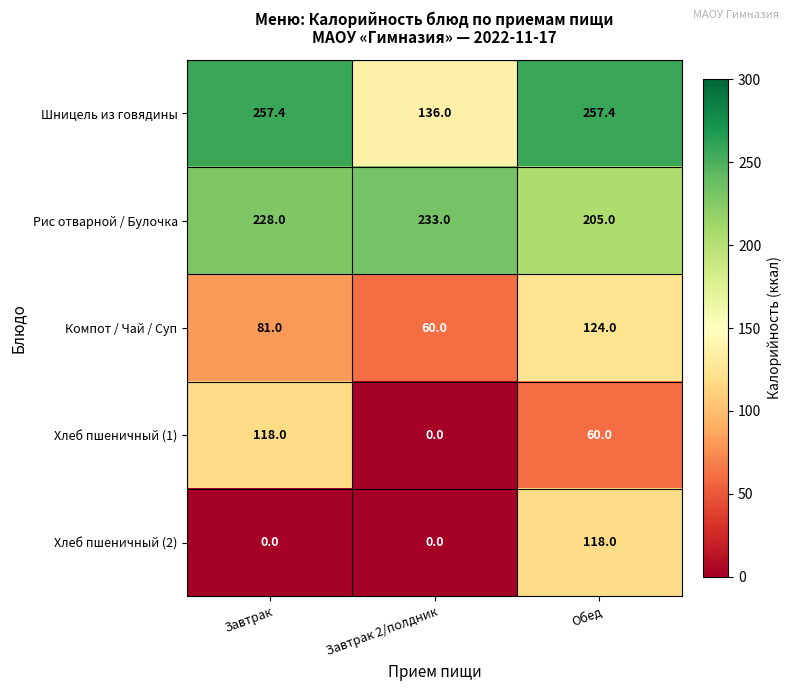

What value does the Шницель из говядины series have at Завтрак?

257.4